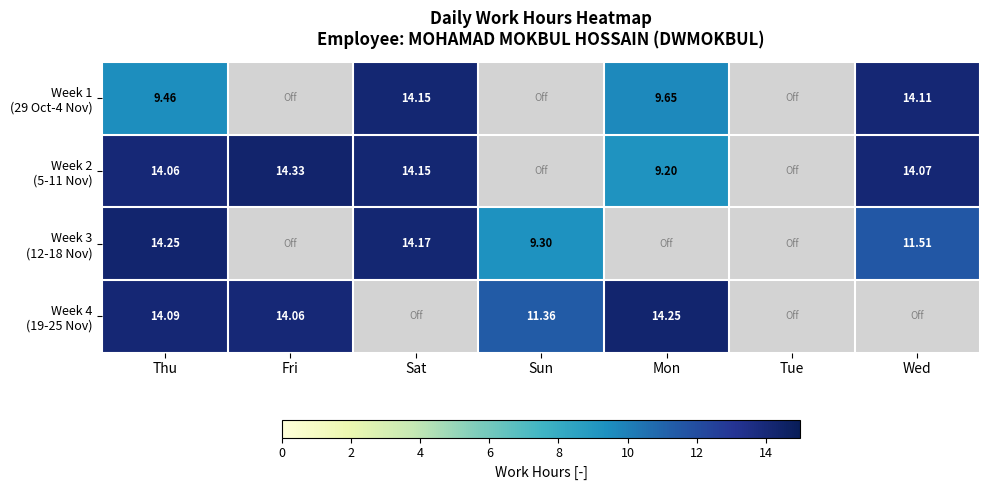

At which label does Week 3 (12-18 Nov) first exceed 11?

Thu